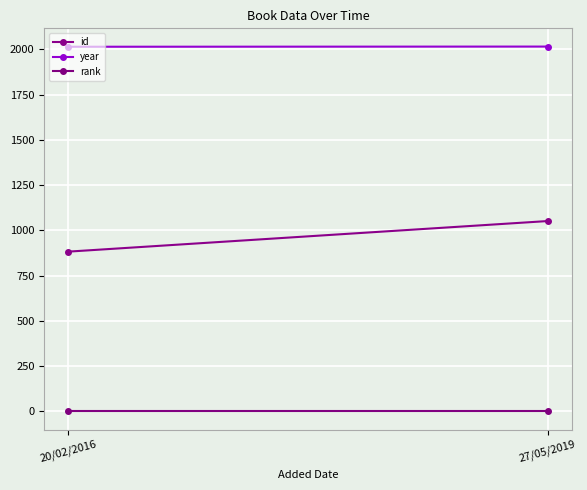

True or false: year has a value of 2713 at 27/05/2019.

False